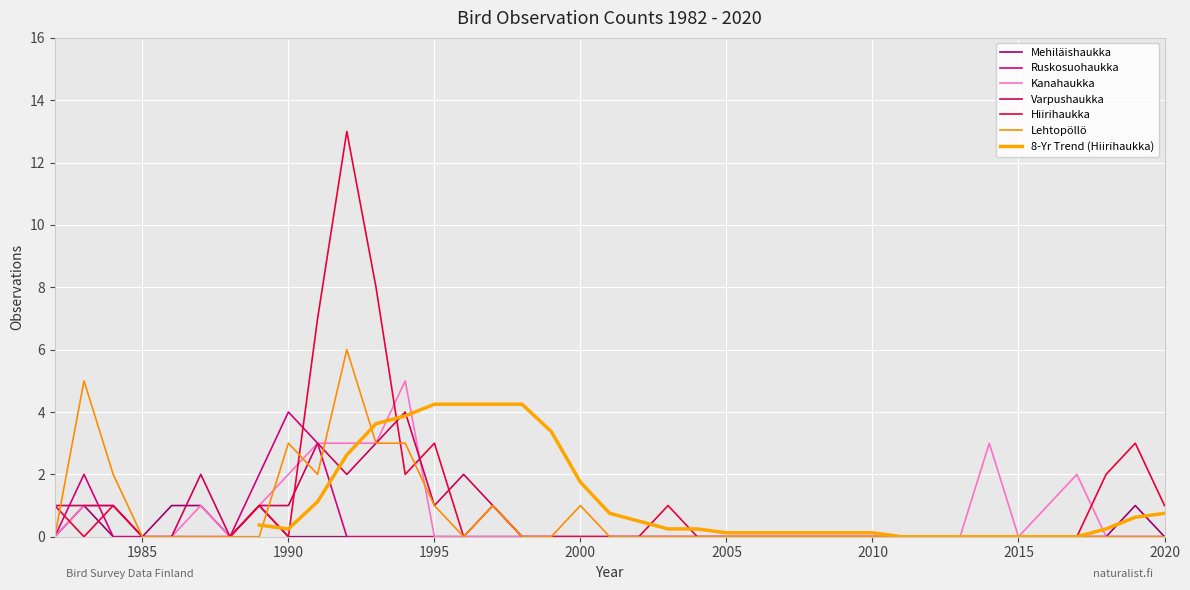

What is the maximum value for Varpushaukka?

4